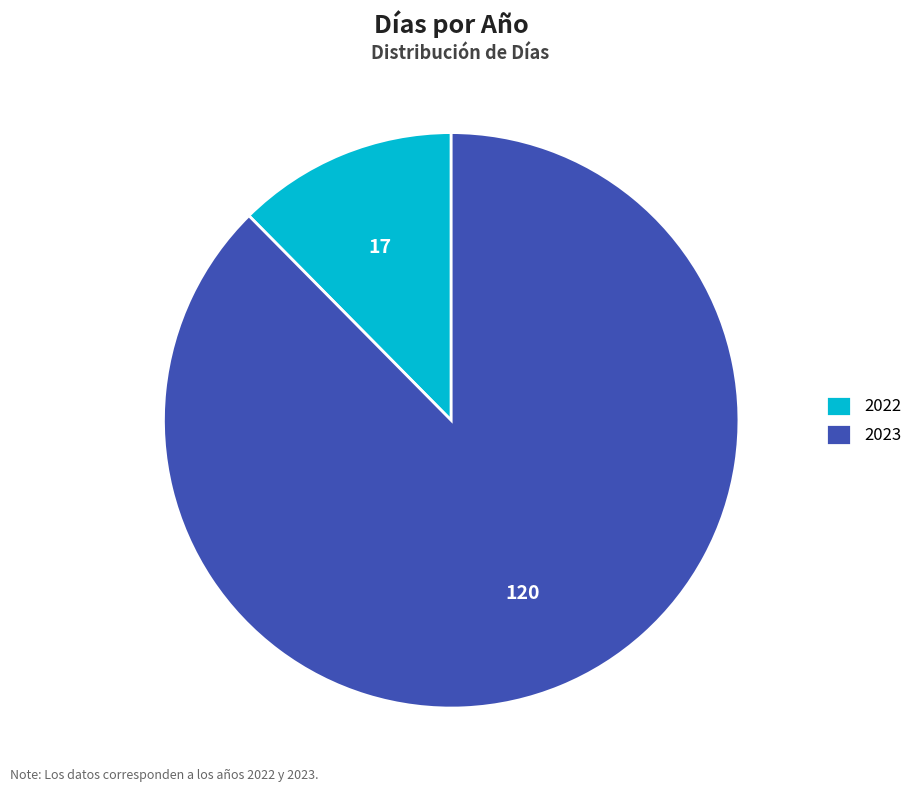

Is the sum of 2023 and 2022 greater than half?

Yes